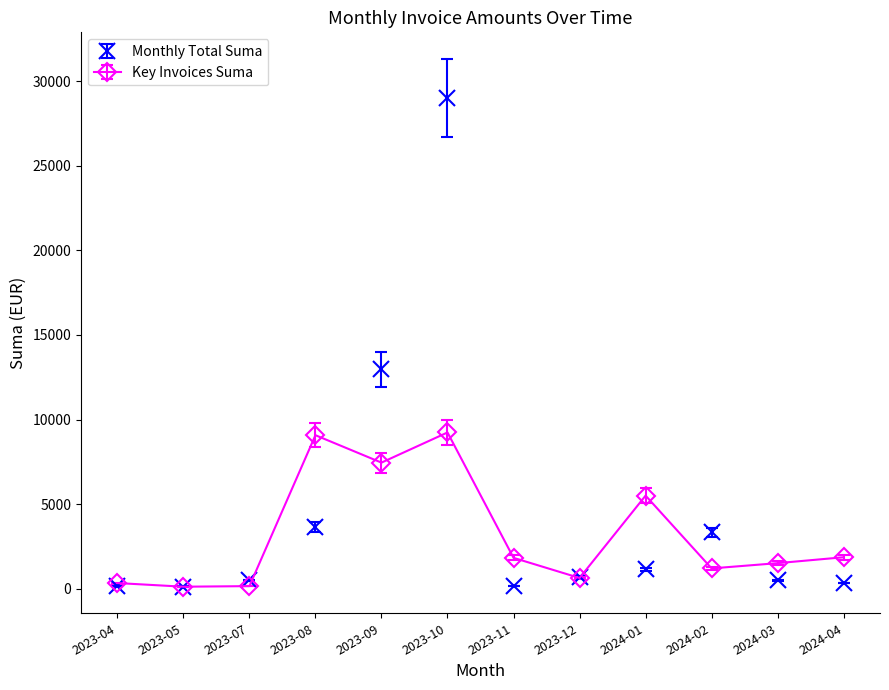

True or false: Key Invoices Suma and Monthly Total Suma cross at least once.

True